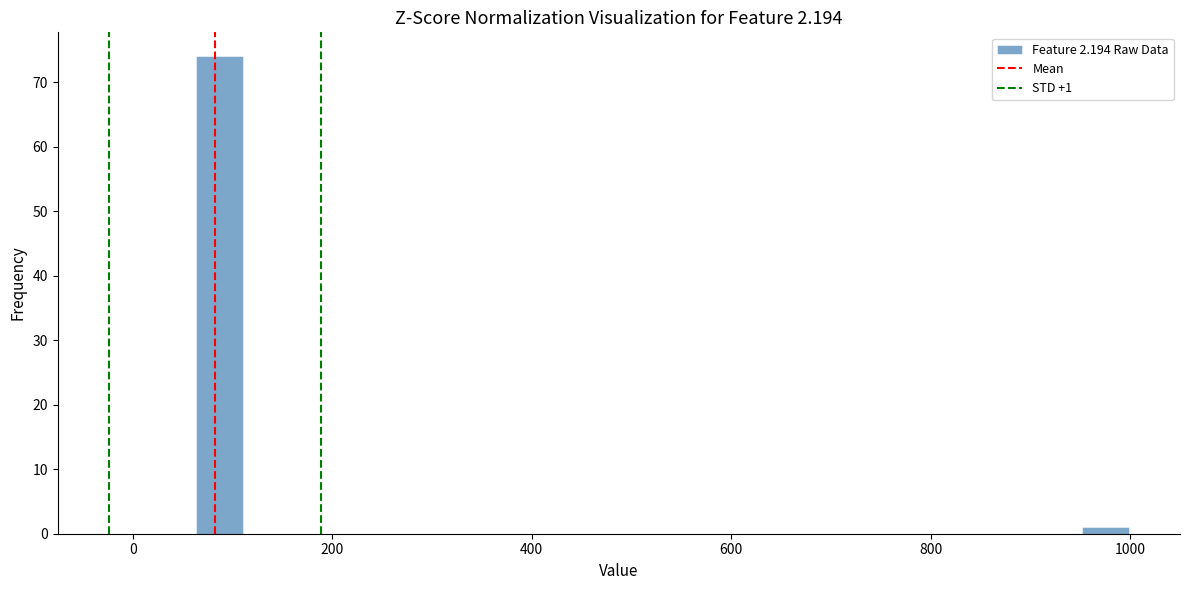

Read against the x-axis, roughly where is the centre of the tallest bar?

80